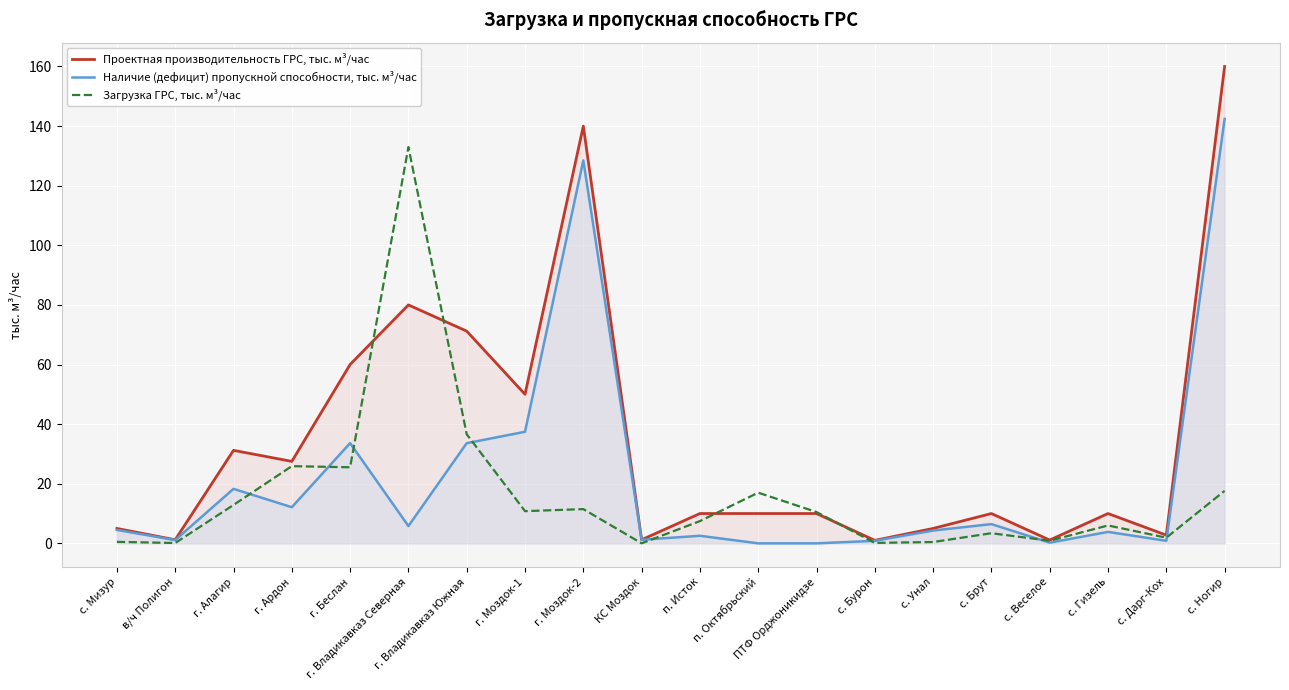

Reading left to right, list all the values displayed in this chart.

Проектная производительность ГРС, тыс. м³/час: с. Мизур=5.0	в/ч Полигон=1.2	г. Алагир=31.2	г. Ардон=27.5	г. Беслан=60.0	г. Владикавказ Северная=80.0	г. Владикавказ Южная=71.2	г. Моздок-1=50.0	г. Моздок-2=140.0	КС Моздок=1.2	п. Исток=10.0	п. Октябрьский=10.0	ПТФ Орджоникидзе=10.0	с. Бурон=1.0	с. Унал=5.0	с. Брут=10.0	с. Веселое=1.1	с. Гизель=10.0	с. Дарг-Кох=2.8	с. Ногир=160.0
Наличие (дефицит) пропускной способности, тыс. м³/час: с. Мизур=4.5	в/ч Полигон=1.1	г. Алагир=18.3	г. Ардон=12.1	г. Беслан=33.6	г. Владикавказ Северная=5.8	г. Владикавказ Южная=33.6	г. Моздок-1=37.4	г. Моздок-2=128.5	КС Моздок=1.2	п. Исток=2.5	п. Октябрьский=0.0	ПТФ Орджоникидзе=0.0	с. Бурон=0.8	с. Унал=4.3	с. Брут=6.5	с. Веселое=0.2	с. Гизель=3.8	с. Дарг-Кох=0.8	с. Ногир=142.4
Загрузка ГРС, тыс. м³/час: с. Мизур=0.5	в/ч Полигон=0.1	г. Алагир=12.9	г. Ардон=25.9	г. Беслан=25.5	г. Владикавказ Северная=133.0	г. Владикавказ Южная=36.6	г. Моздок-1=10.8	г. Моздок-2=11.5	КС Моздок=0.0	п. Исток=7.5	п. Октябрьский=17.0	ПТФ Орджоникидзе=10.5	с. Бурон=0.1	с. Унал=0.4	с. Брут=3.4	с. Веселое=0.9	с. Гизель=6.0	с. Дарг-Кох=1.9	с. Ногир=17.6